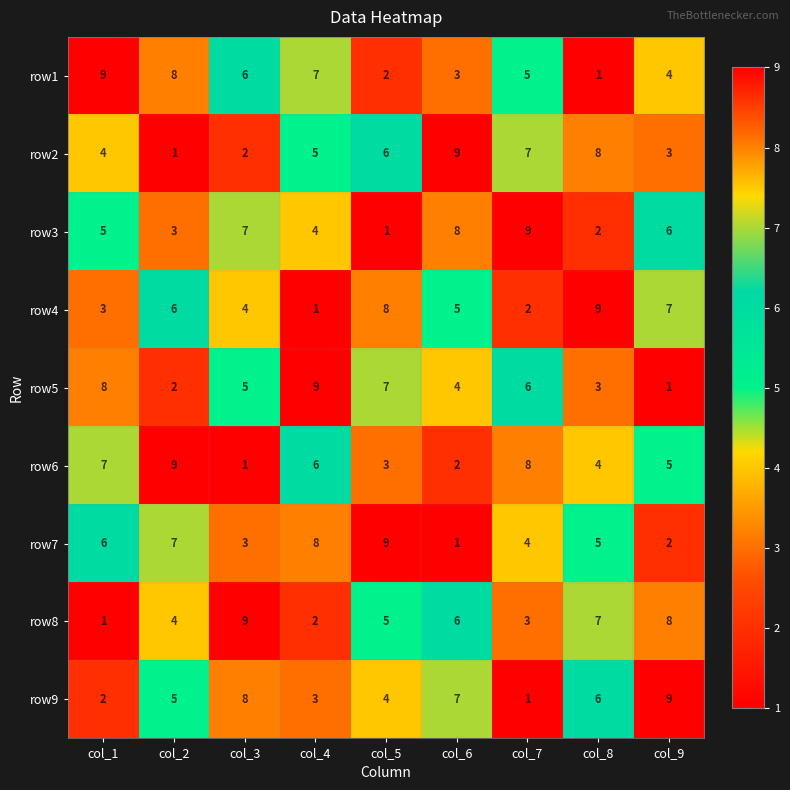

How many row1 values are between 3 and 7?

5